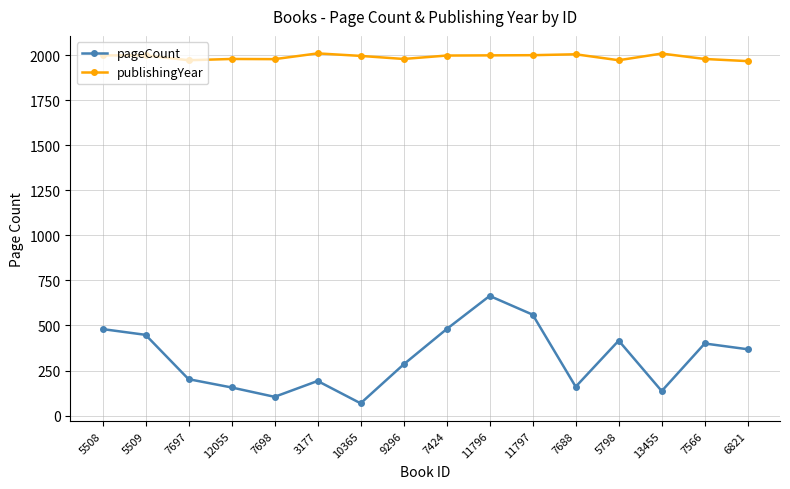

What is the minimum value shown in the chart?

68